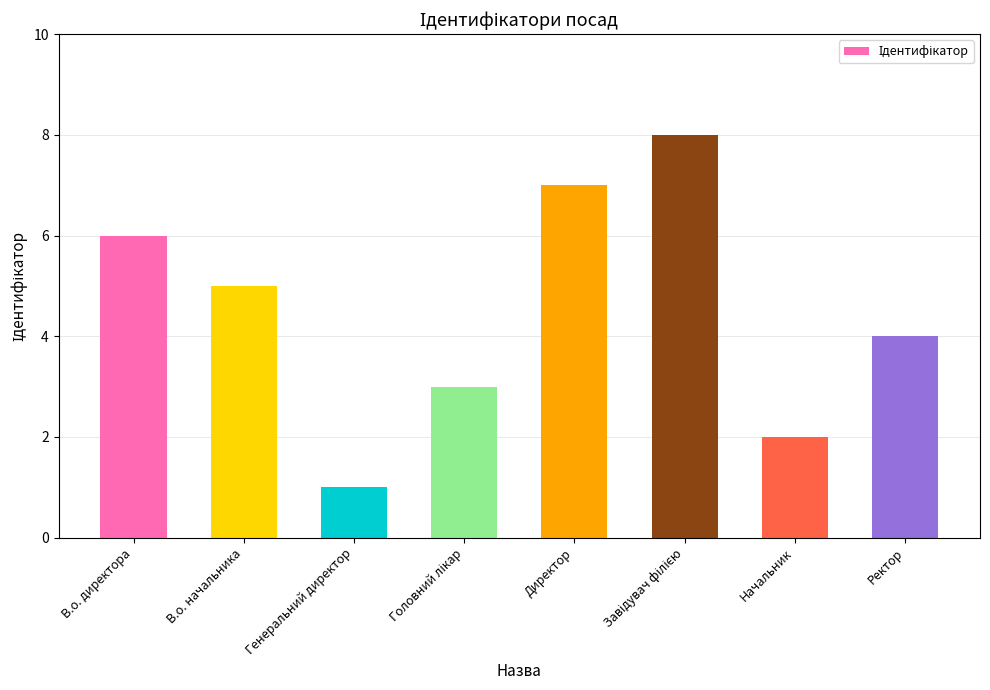

Reading right to left, what are all the values shown in this chart?

4	2	8	7	3	1	5	6